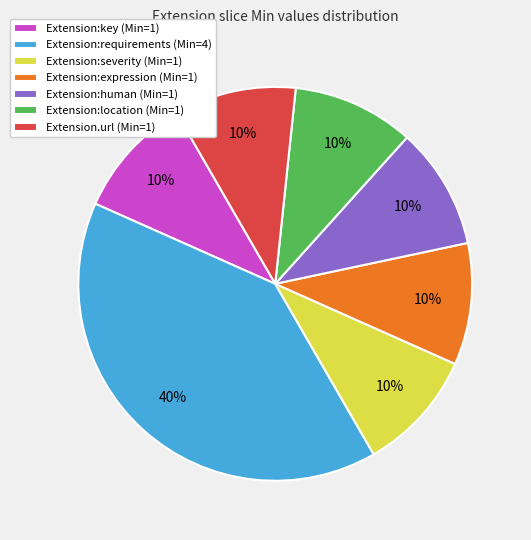

The Extension:location (Min=1) slice represents 22% of the pie. True or false?

False